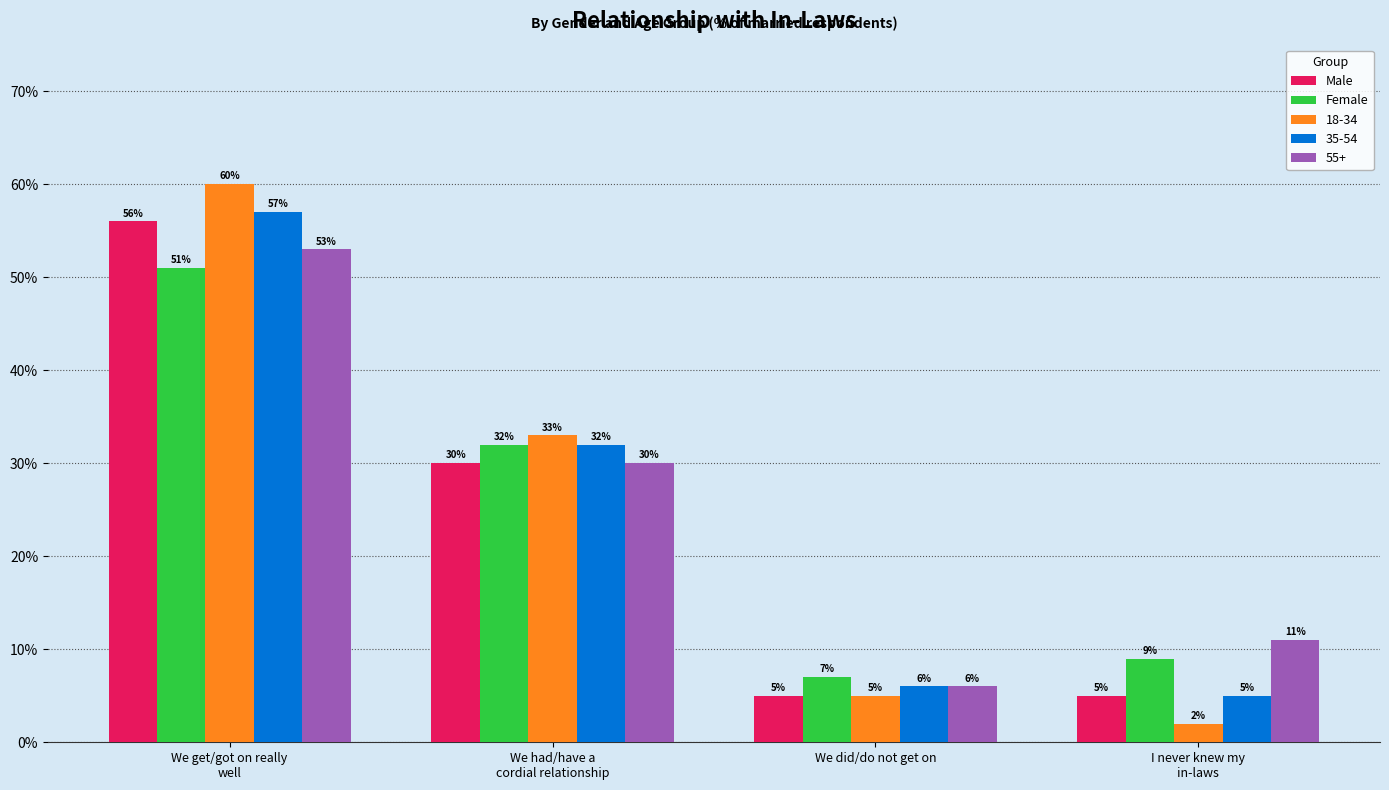

What is the difference between the second highest and minimum values in the Female series?

0.2